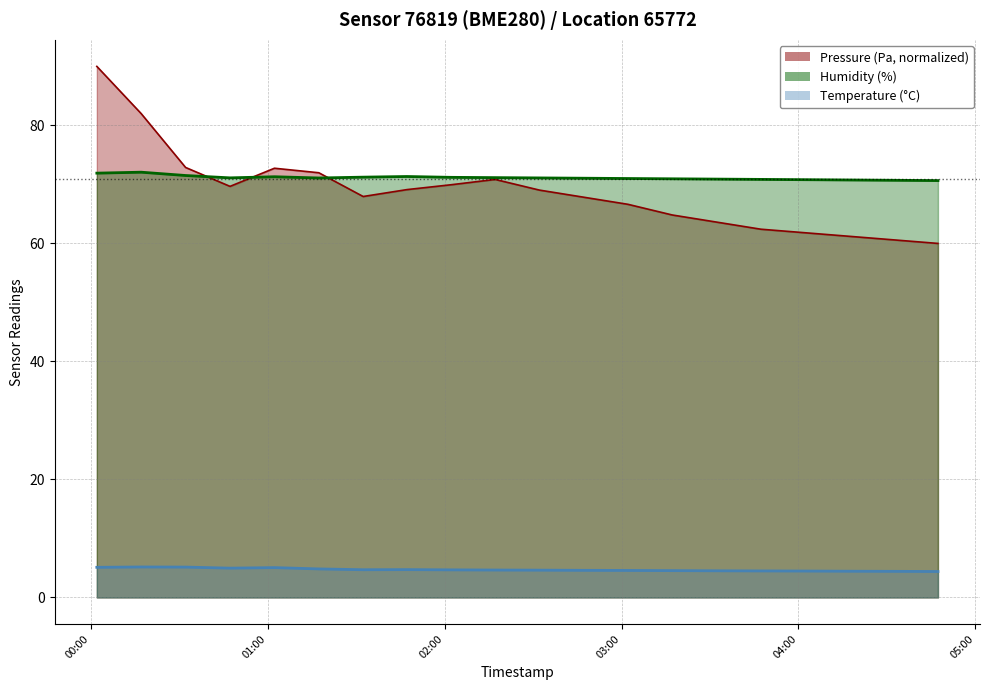

At which category does the chart reach its peak across all series?

2022-12-07T00:02:04